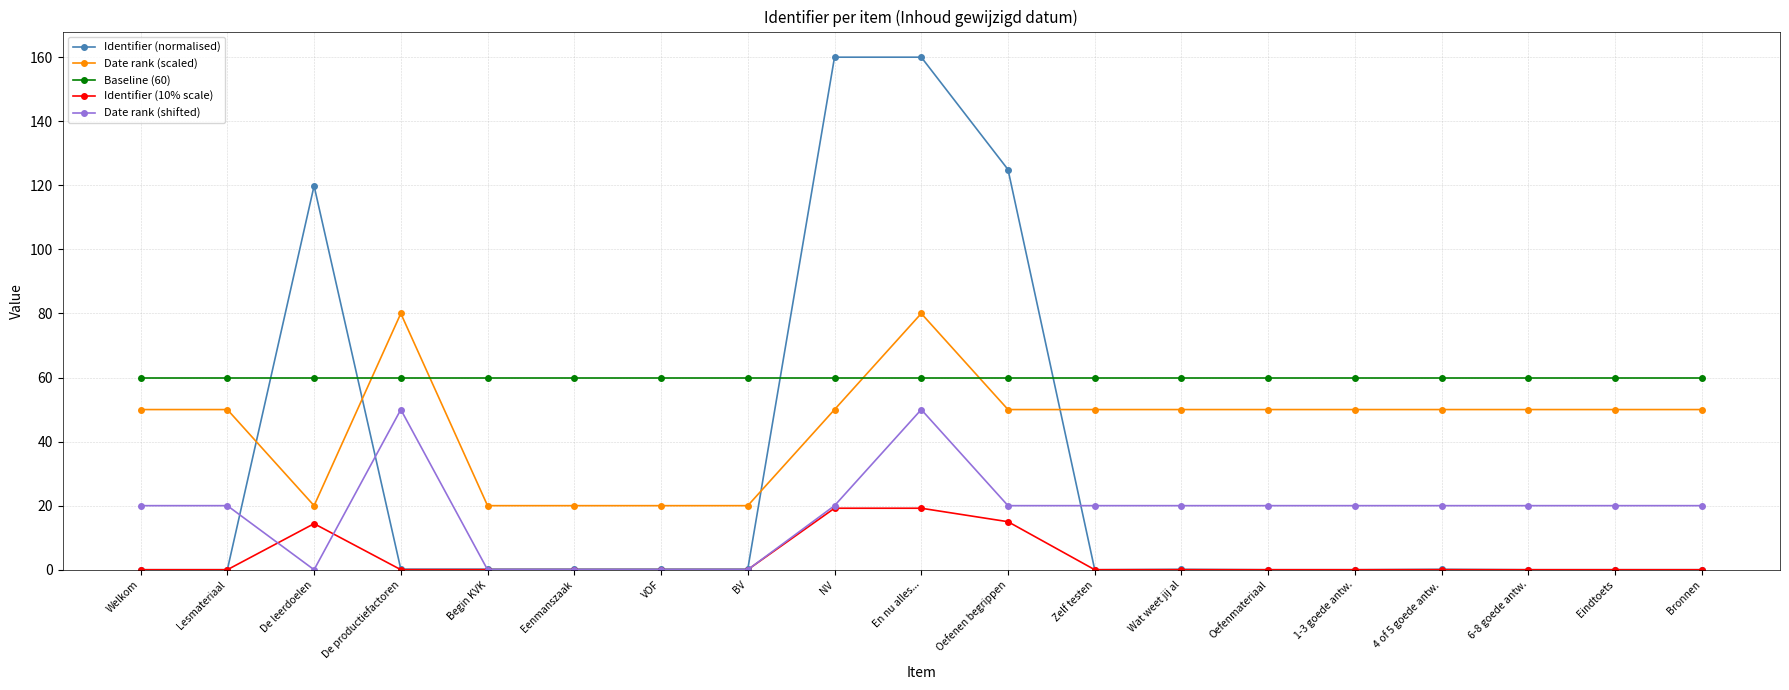

True or false: Date rank (scaled) has more than 0 points higher than both neighbors.

True